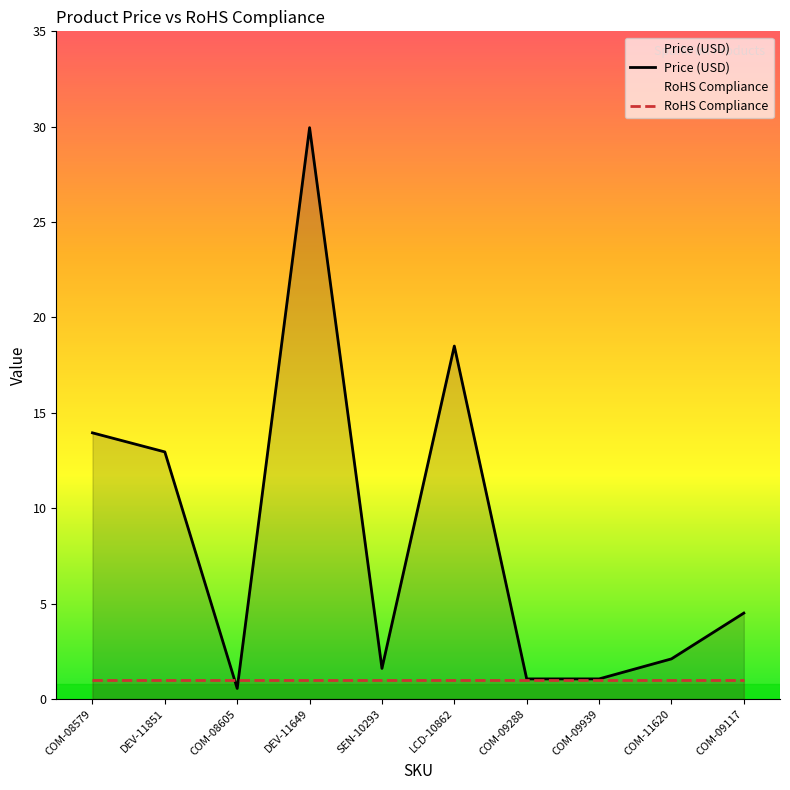

How many data points are less than 4?

5